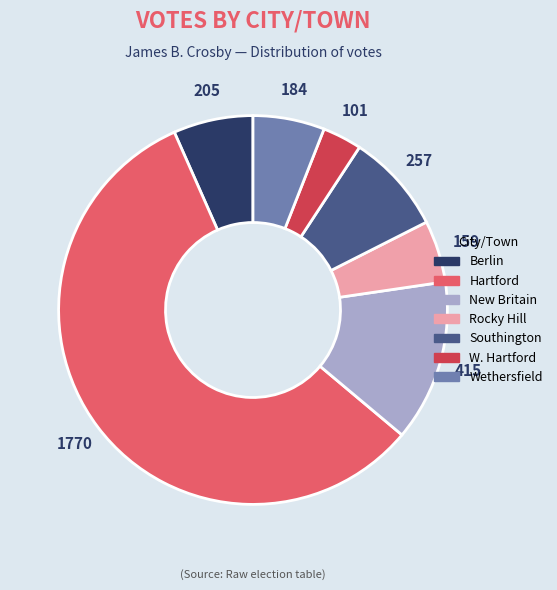

Does Wethersfield represent more than half of the total?

No